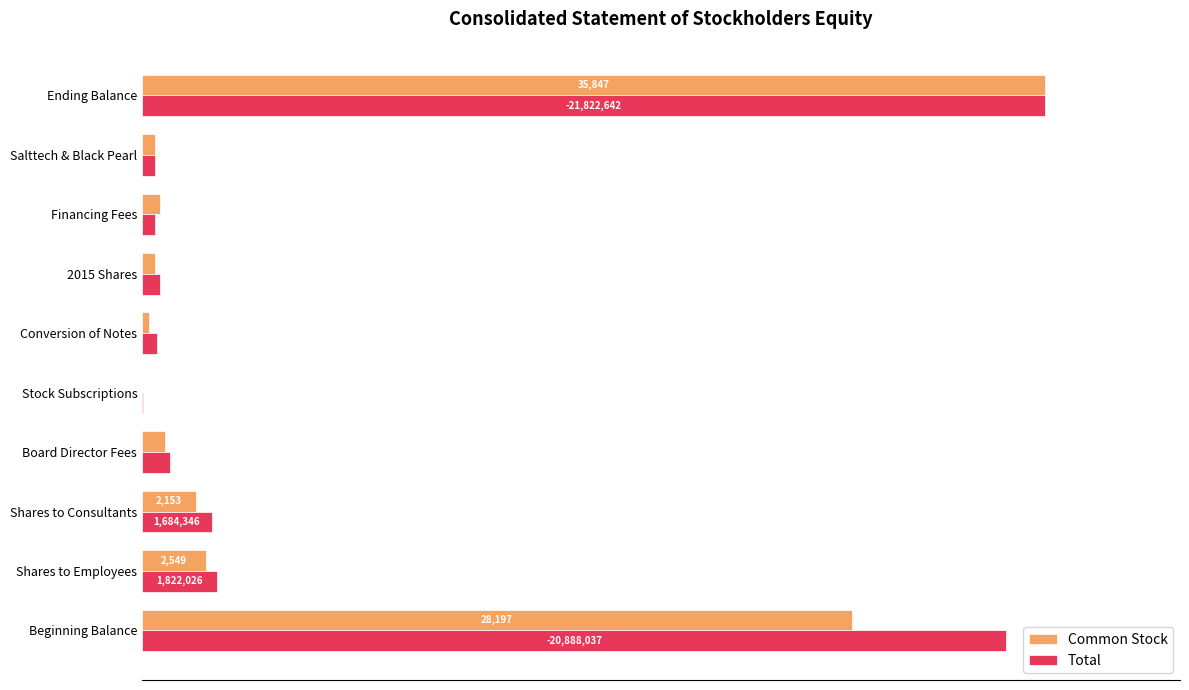

At which category is the sum across all series the highest?

Ending Balance